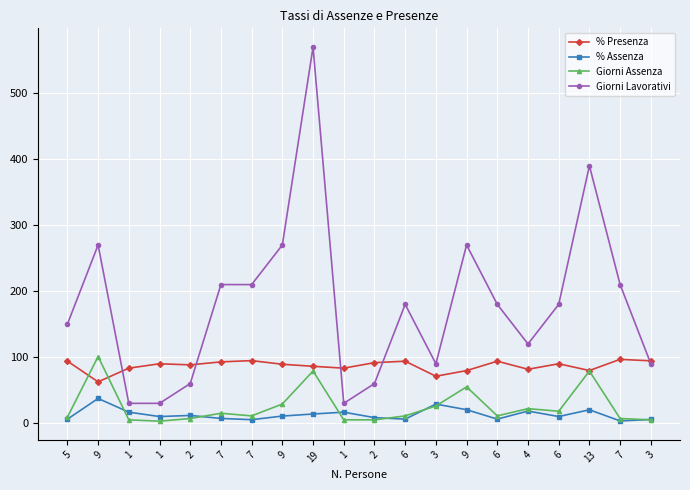

Does the chart have visible grid lines?

Yes